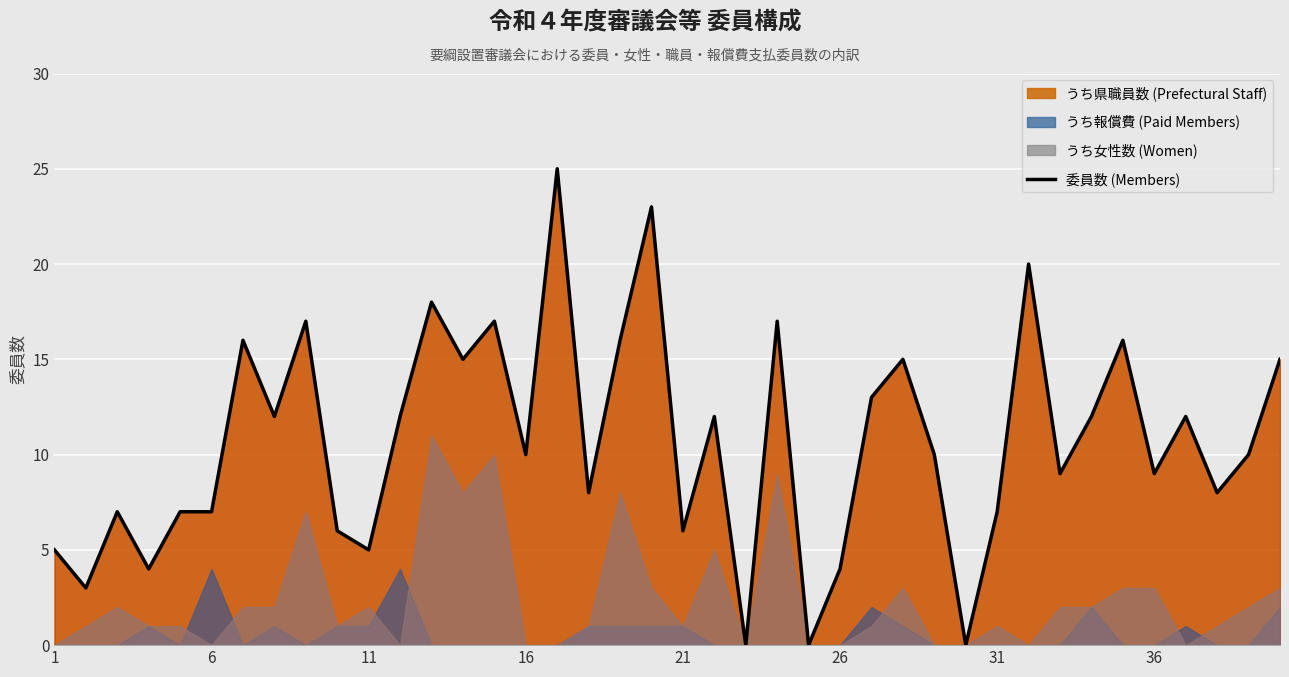

What is the highest value of the 委員数 (Members) series?

25